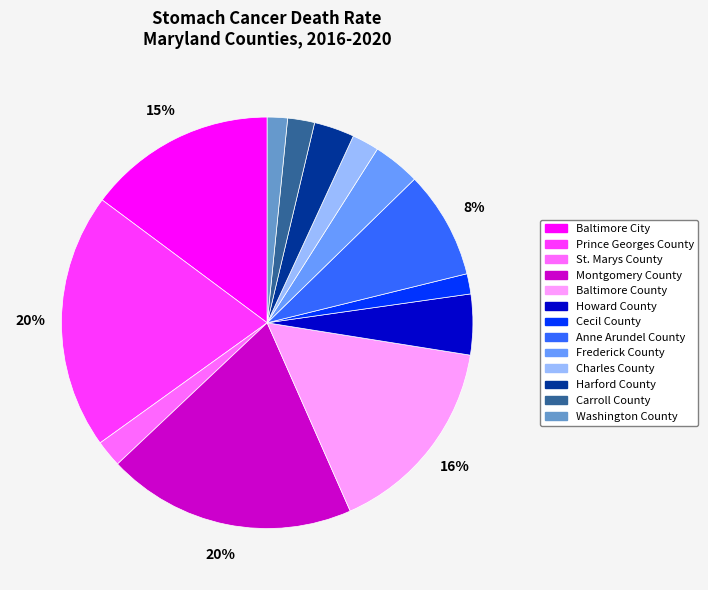

To the nearest percent, what is the average slice percentage?

8%